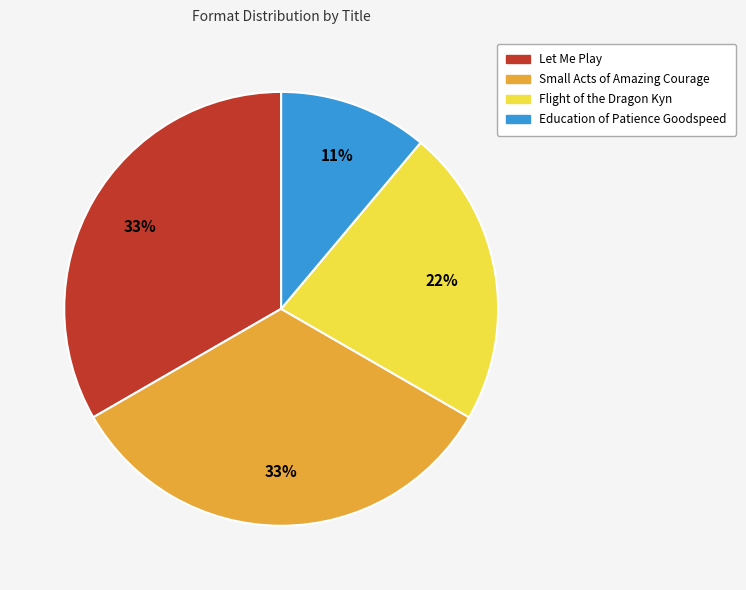

Between Small Acts of Amazing Courage and Education of Patience Goodspeed, which is larger?

Small Acts of Amazing Courage